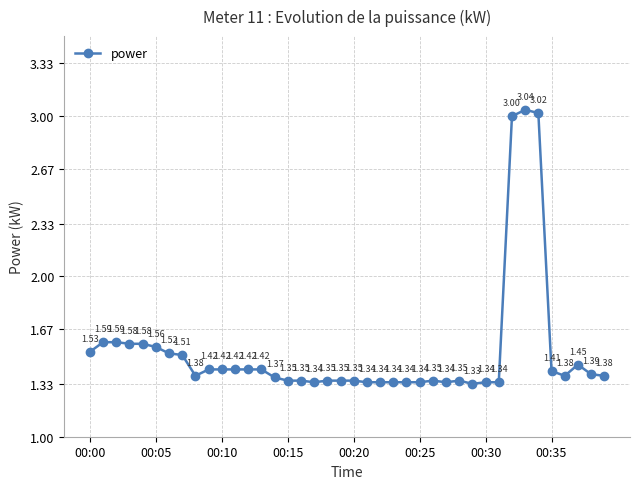

True or false: there are more than 0 points higher than both neighbors.

True